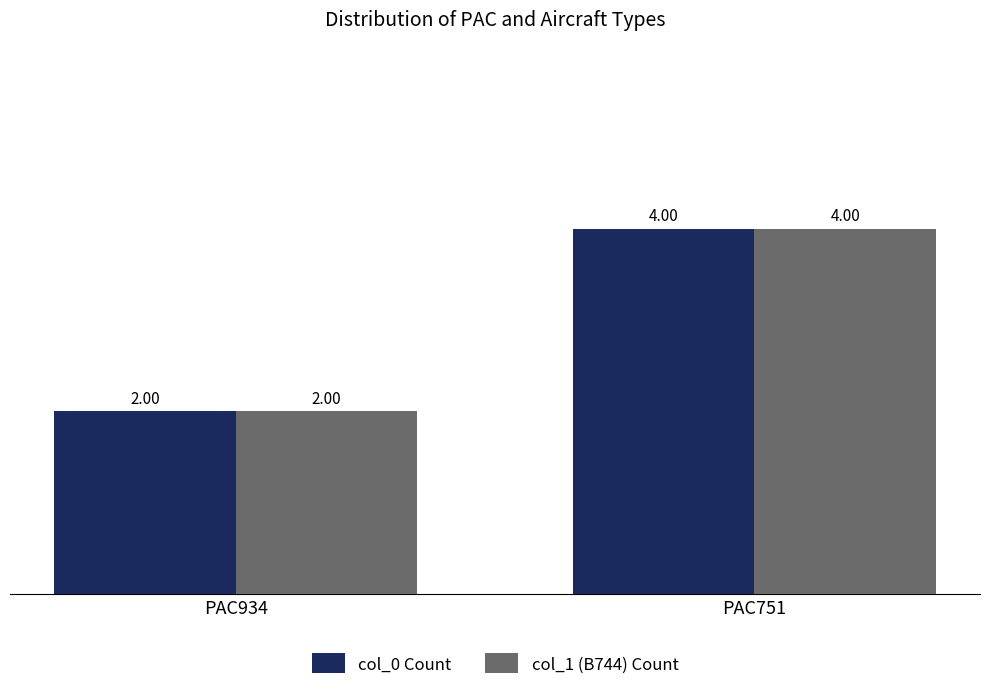

True or false: col_0 Count has a value of 6 at PAC751.

False